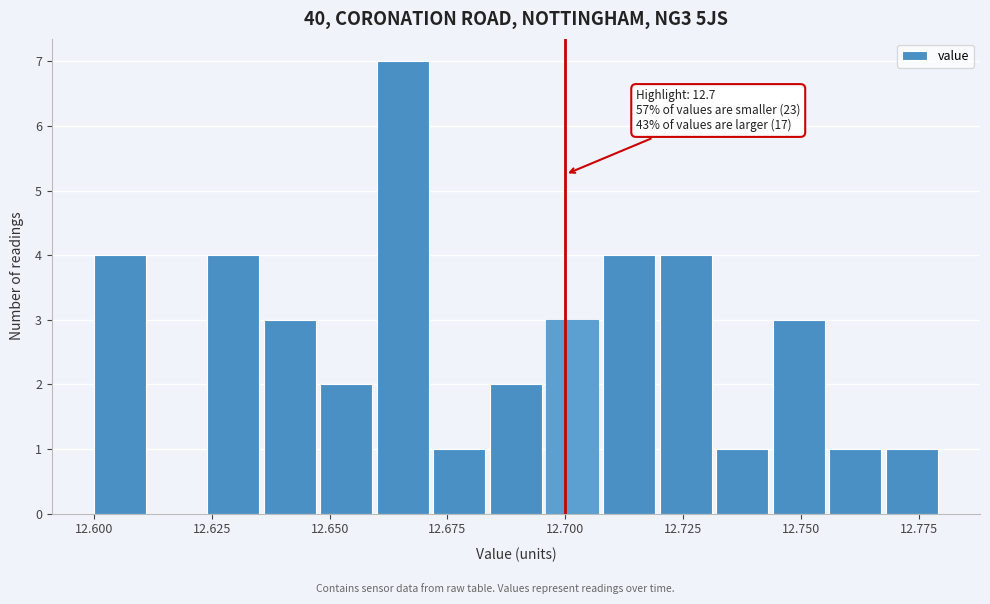

Around what value on the x-axis is the tallest bar? Give the approximate position of its centre, as read against the axis.

12.665